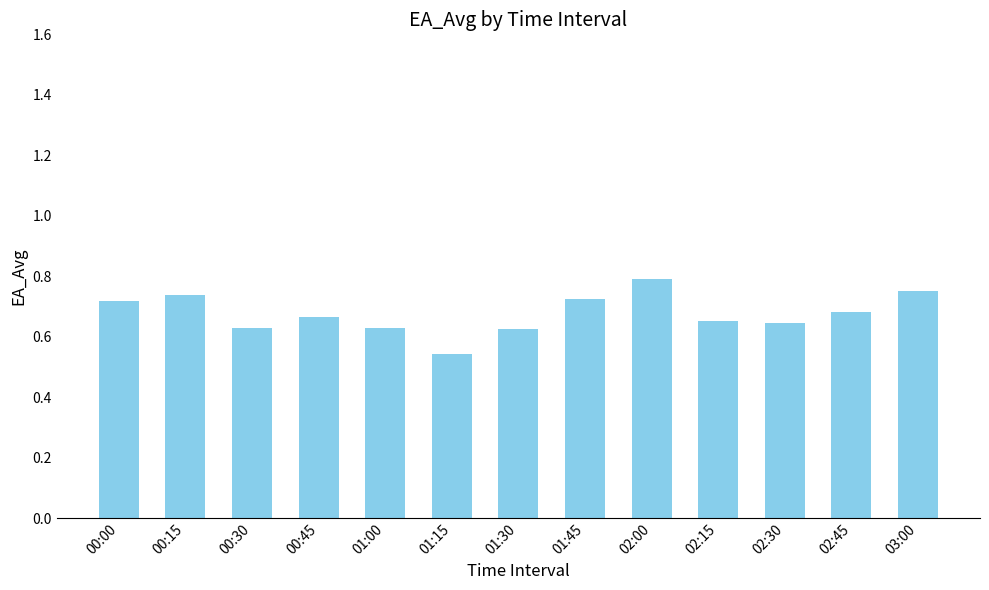

Which label corresponds to the largest value in the chart?

02:00